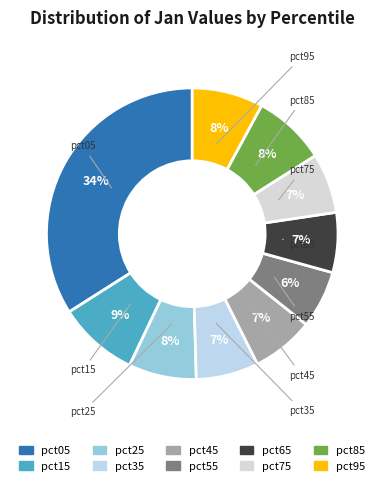

To the nearest percent, what percentage of the pie is pct55?

6%